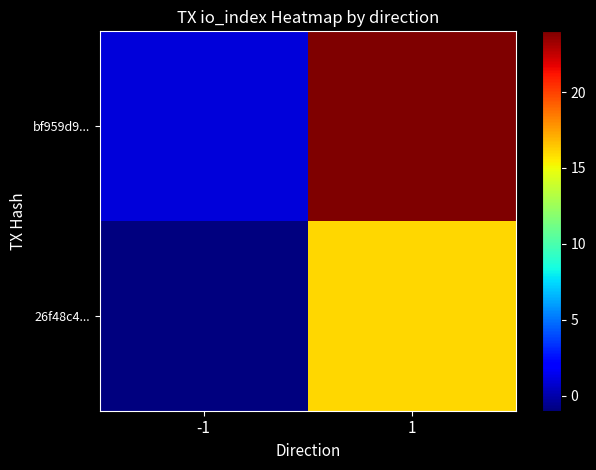

Reading left to right, transcribe all the data shown in this chart.

26f48c4...: -1=-1	1=16
bf959d9...: -1=1	1=24